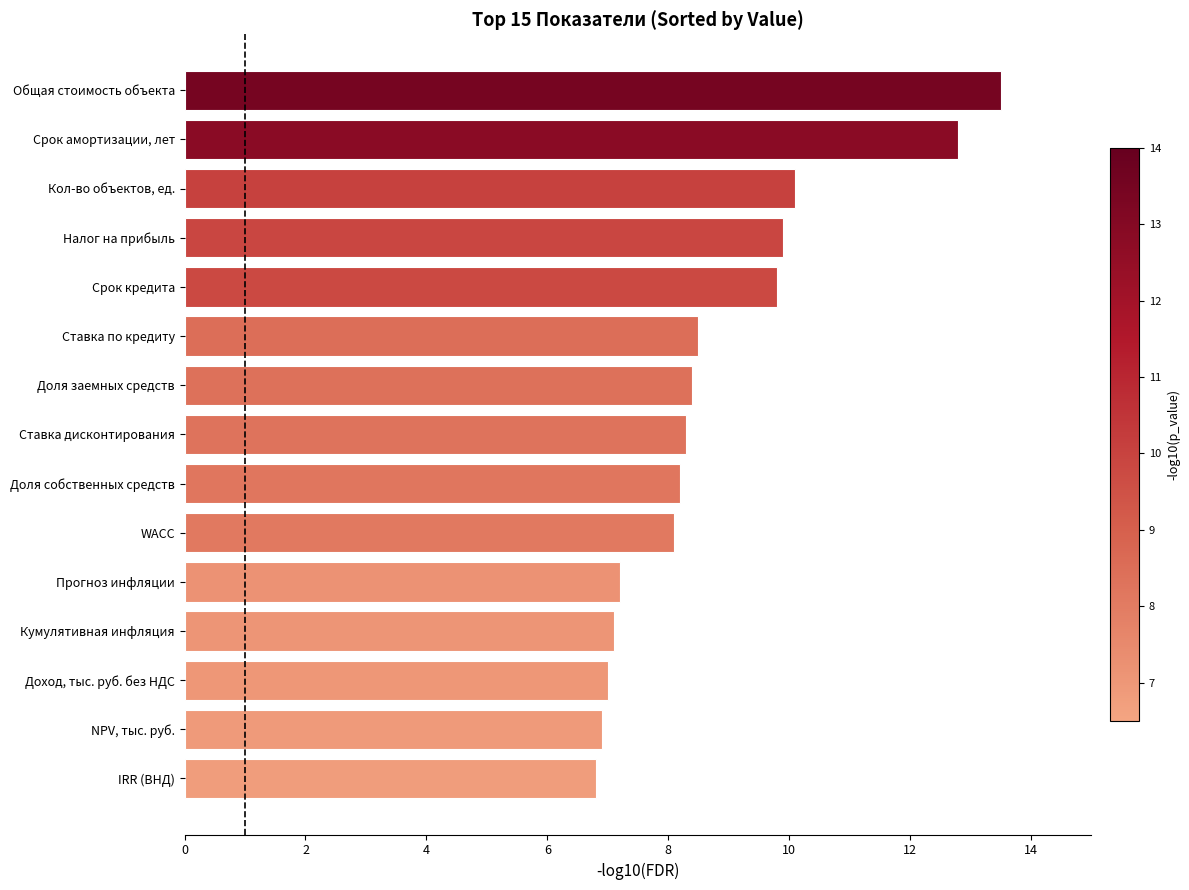

What is the maximum value shown in the chart?

13.5